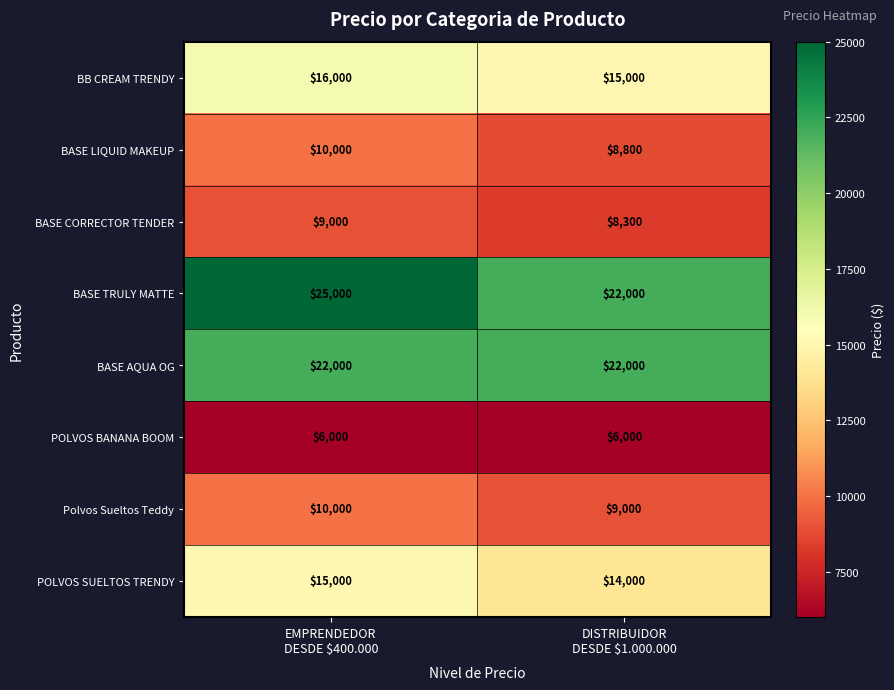

Which series changed the most between EMPRENDEDOR
DESDE $400.000 and DISTRIBUIDOR
DESDE $1.000.000?

BASE TRULY MATTE